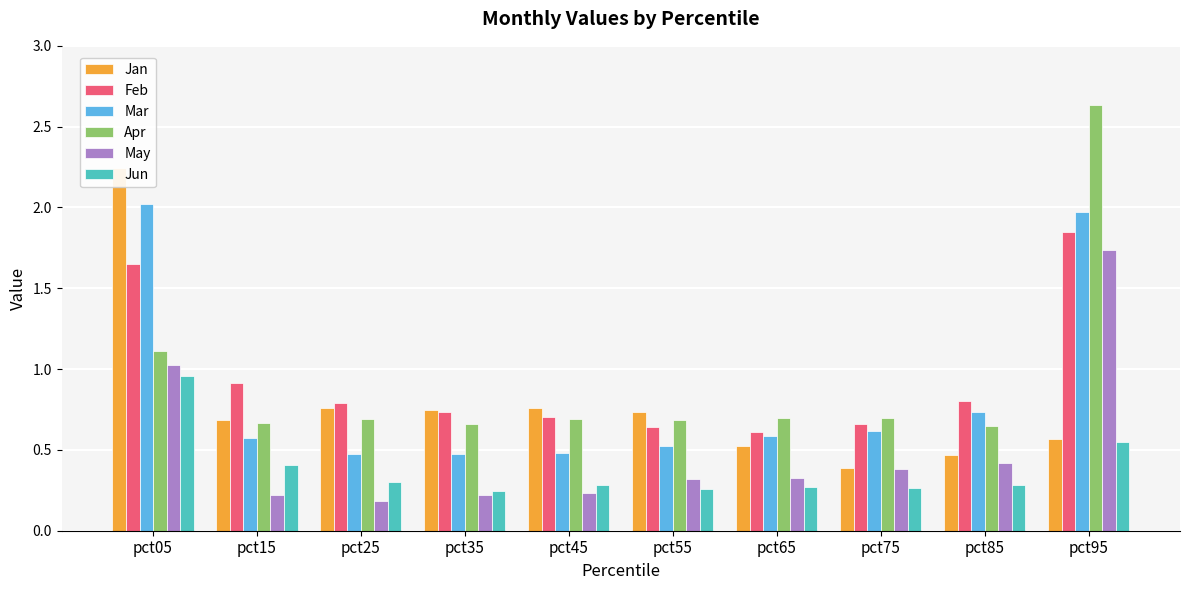

What is the sum of all Mar values?

8.5